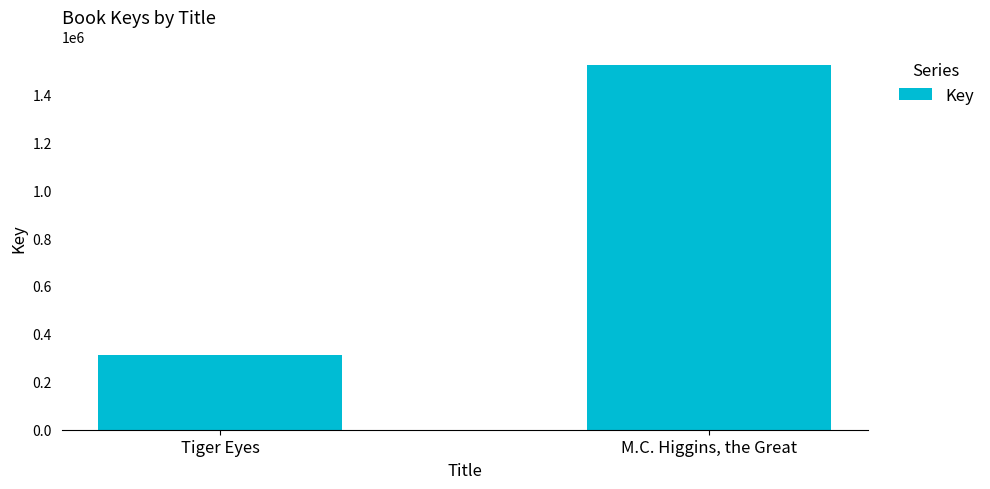

Reading left to right, what are all the values shown in this chart?

312745	1523267